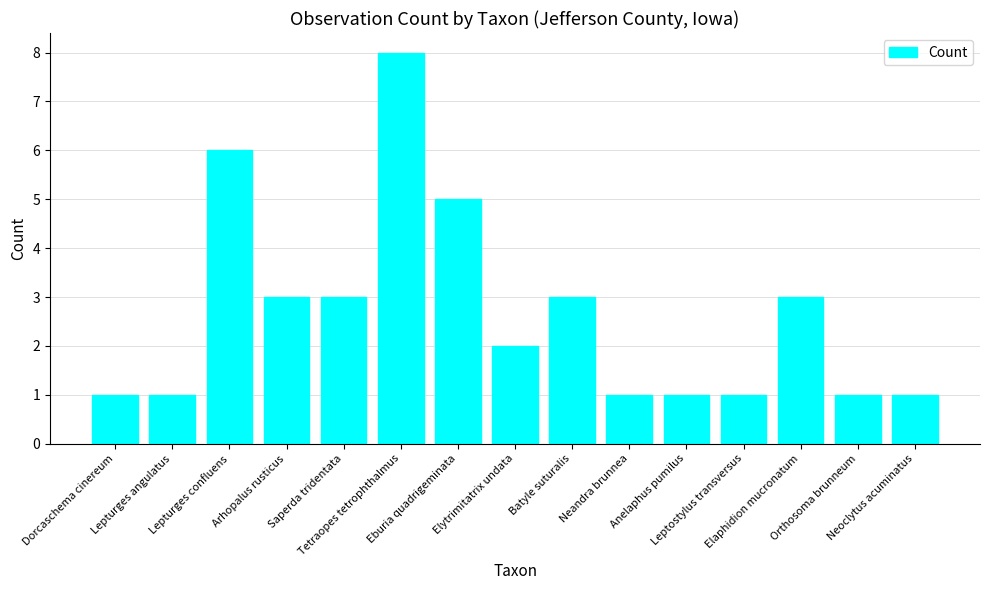

What is the ratio of the value at Dorcaschema cinereum to the value at Tetraopes tetrophthalmus?

0.1